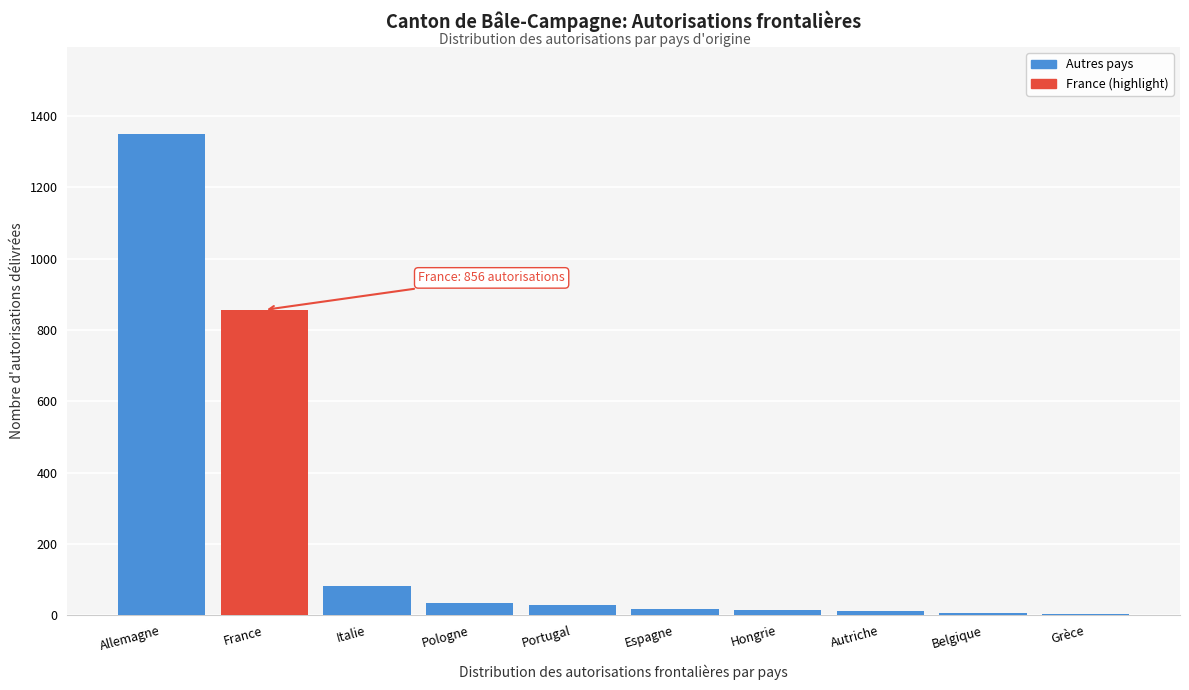

What is the greatest value displayed?

1350